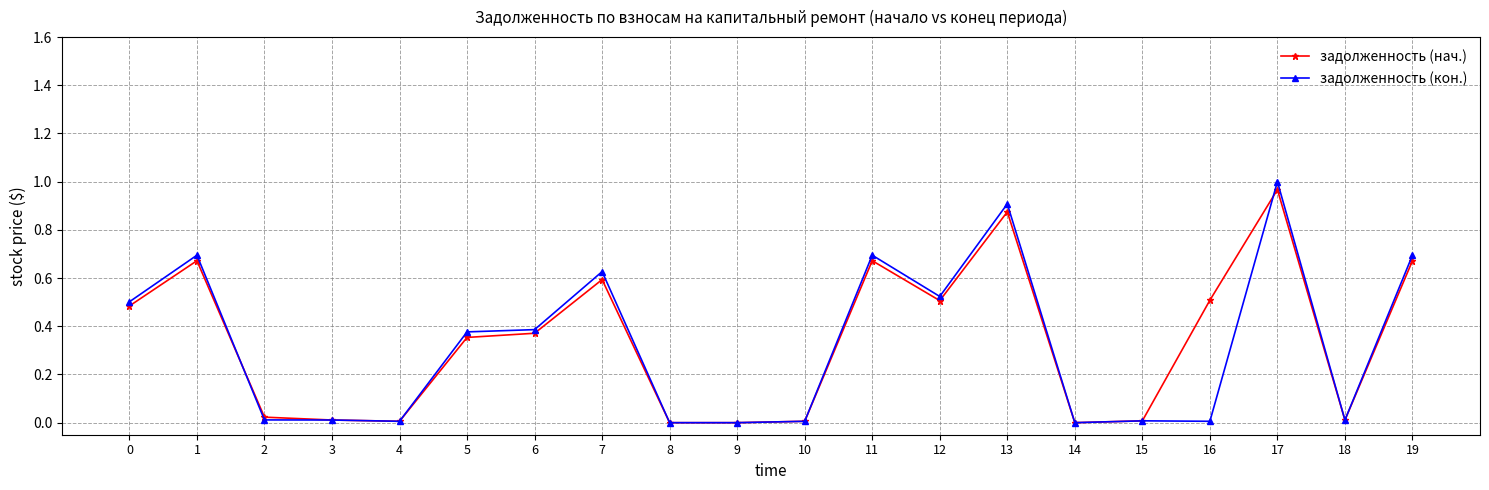

Is the value of задолженность (кон.) at 5 greater than the value of задолженность (нач.) at 3?

Yes